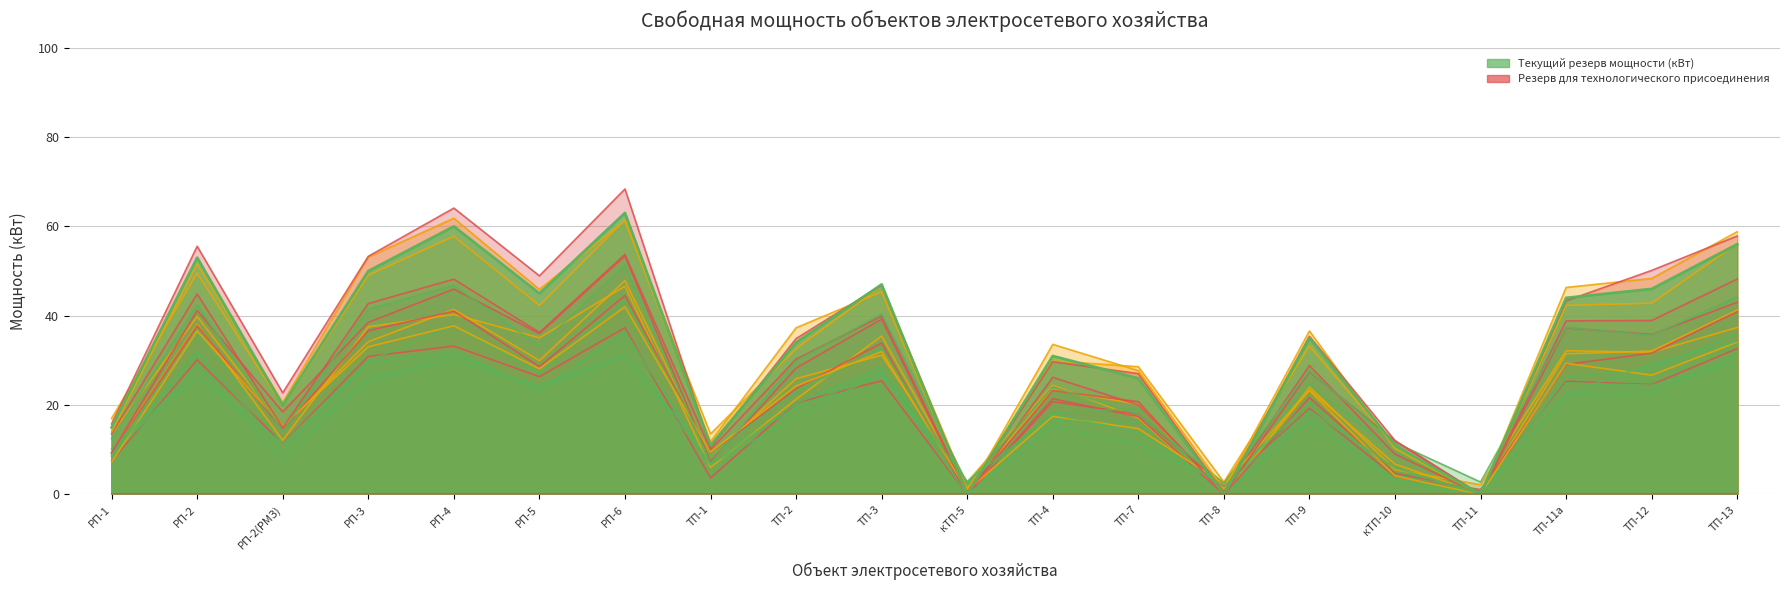

Is it true that the value at ТП-3 is 62?

False